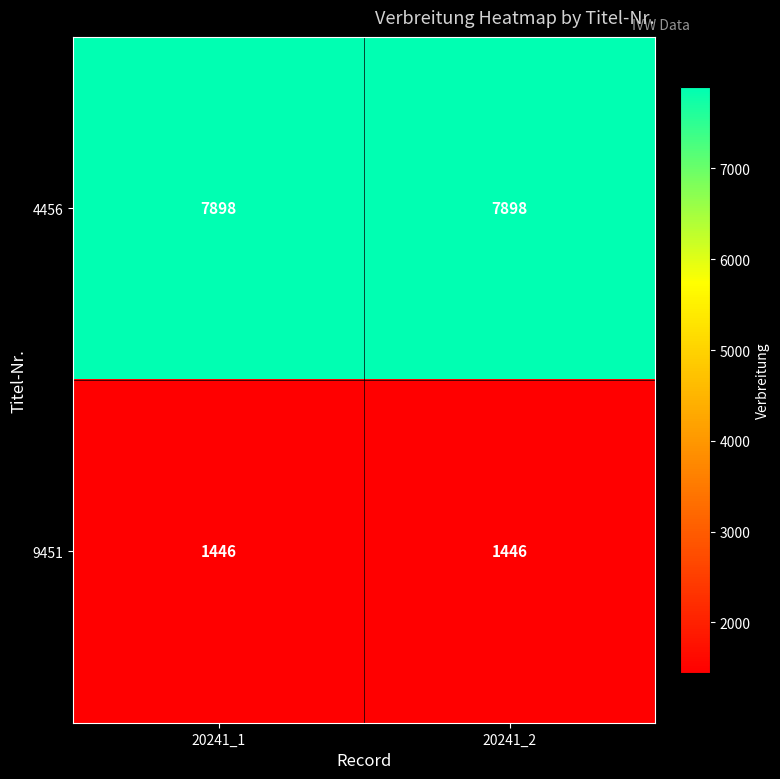

What is the spread (max minus min) of values at 20241_1?

6452